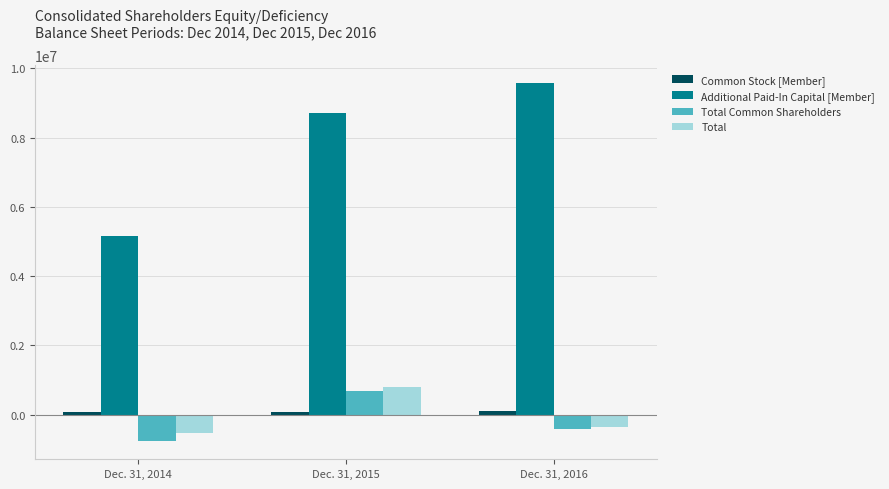

At which category is the sum across all series the highest?

Dec. 31, 2015